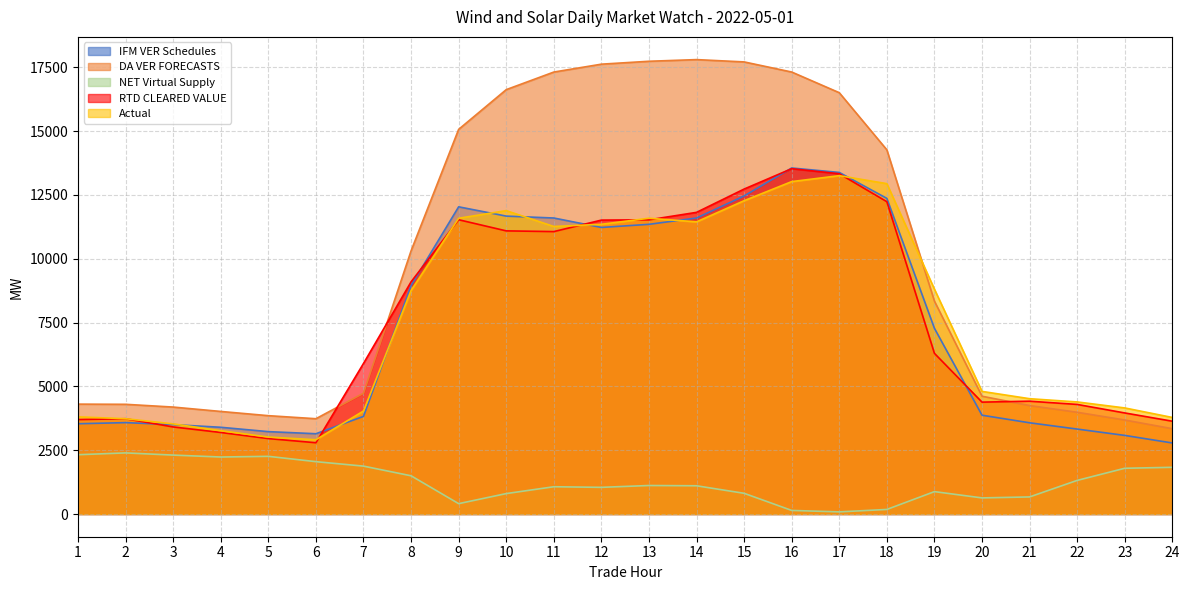

Reading left to right, extract all data points from this chart.

IFM VER Schedules: 3535.6	3579.2	3501.7	3397.1	3226.6	3144.4	3823.6	8949.5	12033.1	11669.0	11594.8	11225.2	11347.3	11595.1	12460.0	13554.2	13379.4	12362.9	7274.7	3869.5	3573.0	3327.1	3078.6	2782.4
DA VER FORECASTS: 4304.0	4296.7	4188.7	4017.3	3851.8	3732.4	4732.2	10309.3	15067.2	16623.0	17311.8	17620.8	17734.4	17799.5	17709.2	17313.0	16503.2	14265.0	8339.5	4613.7	4248.1	3984.9	3681.8	3341.2
NET Virtual Supply: 2322.8	2393.2	2307.6	2232.2	2259.0	2050.6	1875.6	1497.0	405.7	799.8	1068.0	1044.4	1116.2	1105.7	810.8	140.1	83.2	178.6	876.9	630.7	668.9	1316.3	1791.4	1829.4
RTD CLEARED VALUE: 3699.4	3731.7	3410.5	3193.6	2954.3	2791.3	5897.4	9093.7	11527.1	11090.7	11062.6	11512.5	11523.1	11815.8	12728.4	13527.0	13328.9	12233.2	6292.9	4382.0	4419.0	4292.5	3958.3	3634.9
Actual: 3805.5	3732.4	3529.8	3264.3	3013.7	2909.4	4034.9	8755.4	11584.5	11883.9	11262.4	11348.1	11585.7	11443.9	12273.0	13020.9	13253.3	12940.4	8807.3	4802.8	4516.5	4389.9	4154.8	3781.7